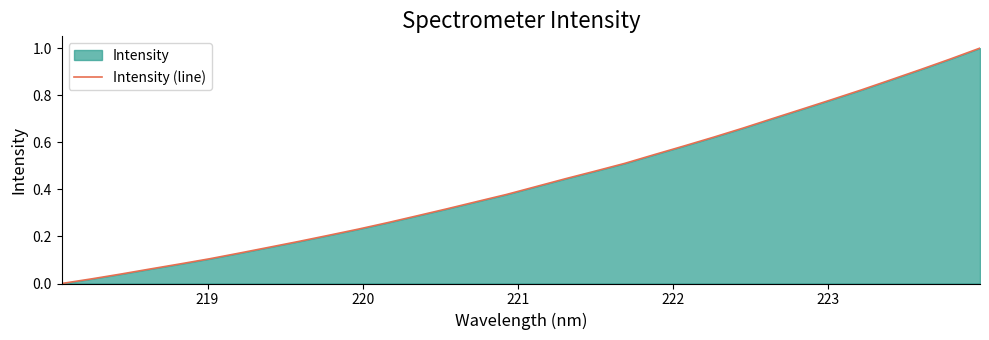

Reading left to right, transcribe all the data shown in this chart.

0.0	0.0	0.0	0.1	0.1	0.1	0.1	0.2	0.2	0.2	0.2	0.3	0.3	0.3	0.3	0.4	0.4	0.4	0.5	0.5	0.5	0.6	0.6	0.7	0.7	0.7	0.8	0.8	0.9	0.9	1.0	1.0